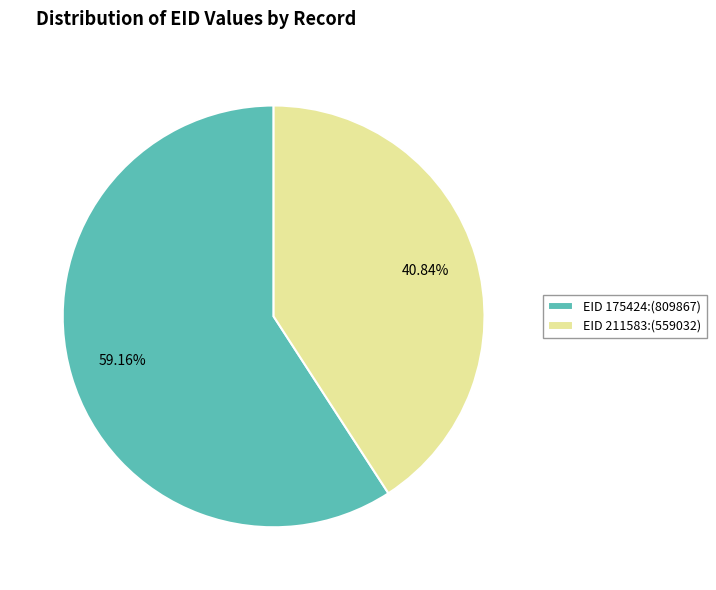

What is the ratio of the value at EID 211583:(559032) to the value at EID 175424:(809867)?

0.7